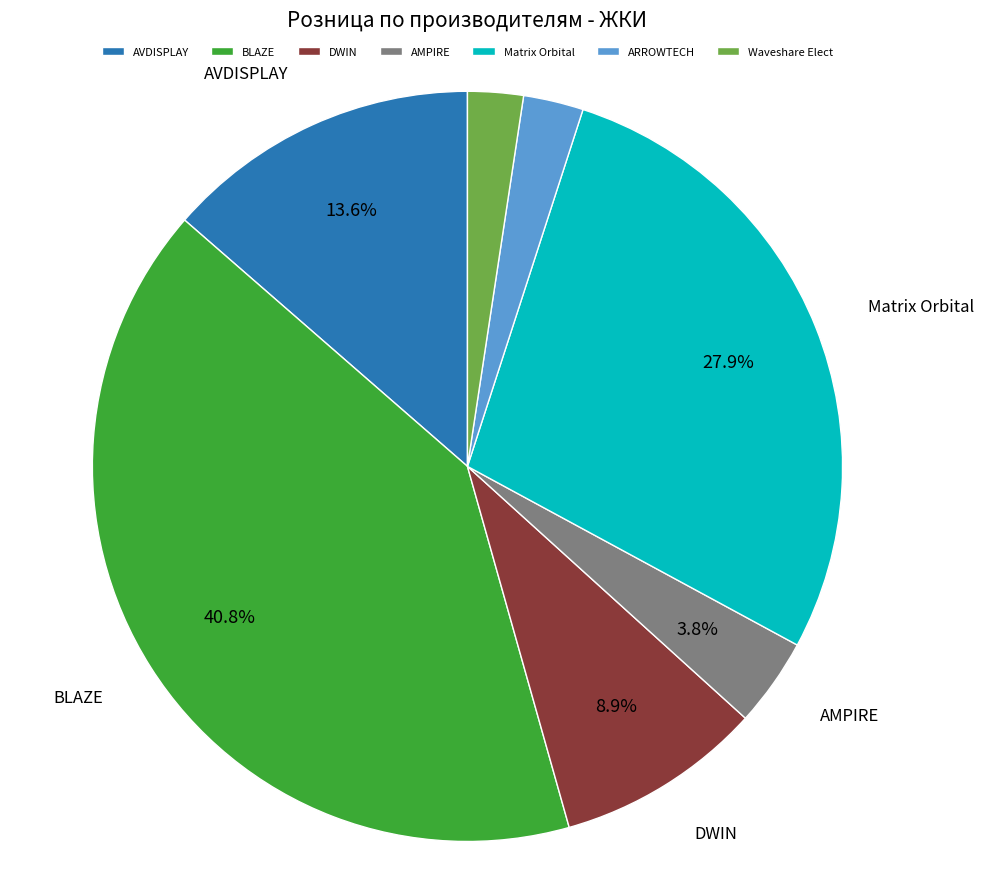

What percentage is NOT represented by AMPIRE?

96.2%